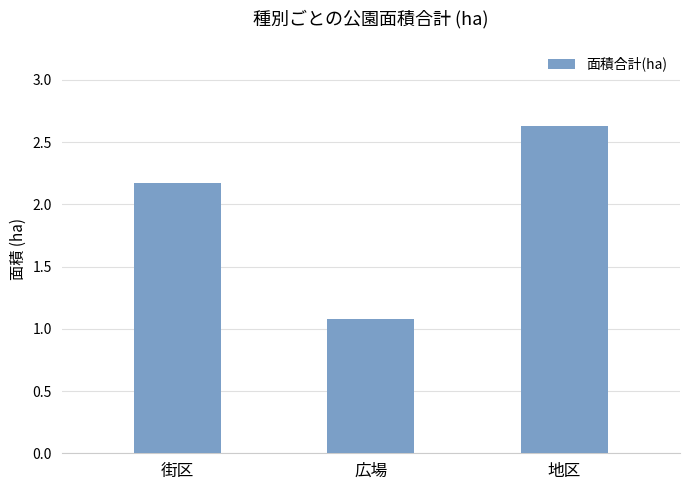

Reading left to right, transcribe all the data shown in this chart.

2.2	1.1	2.6